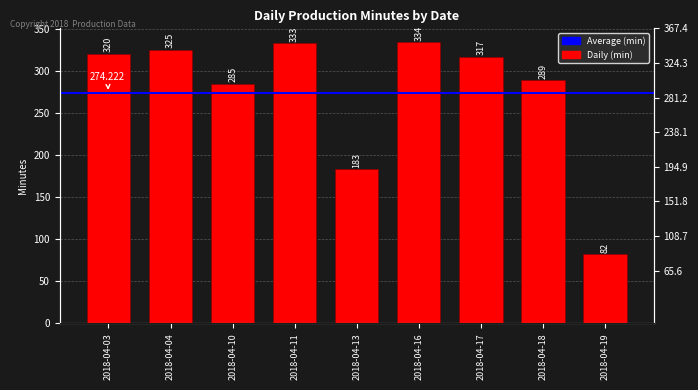

The chart shows a value of 533 at 2018-04-03. True or false?

False